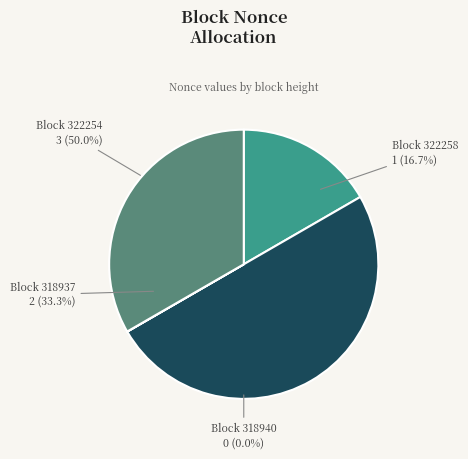

To the nearest percent, what percentage of the pie is 322258?

17%